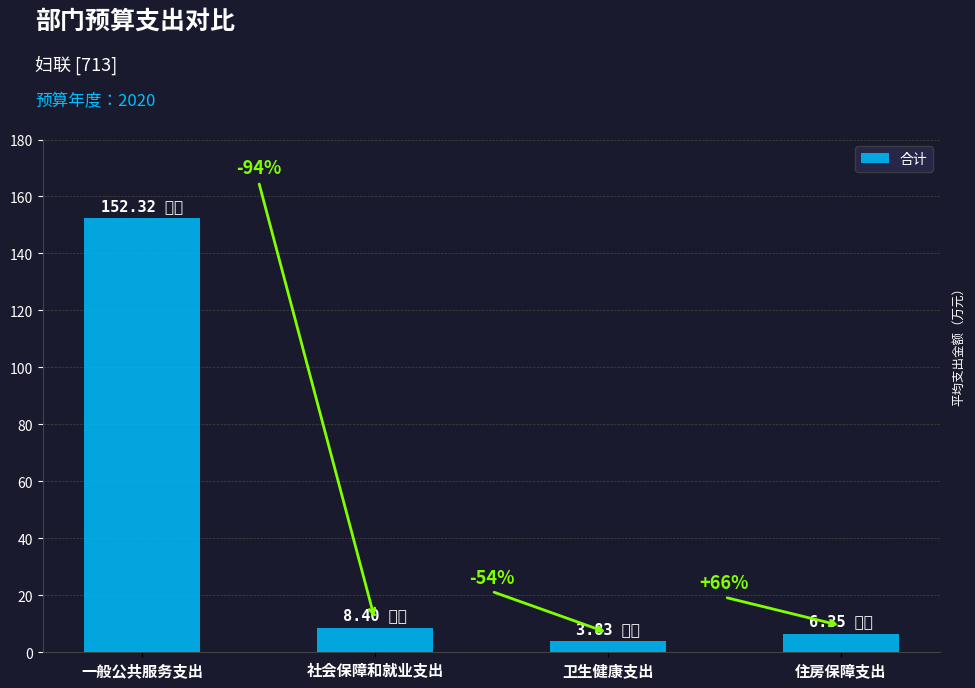

What value does the data have at 一般公共服务支出?

152.3